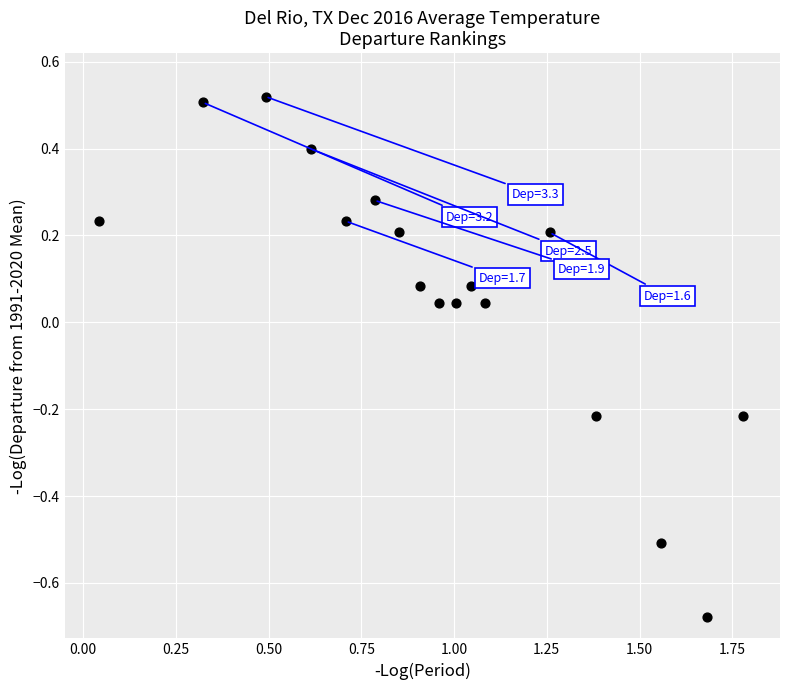

What is the range of X values (max minus min)?

1.7